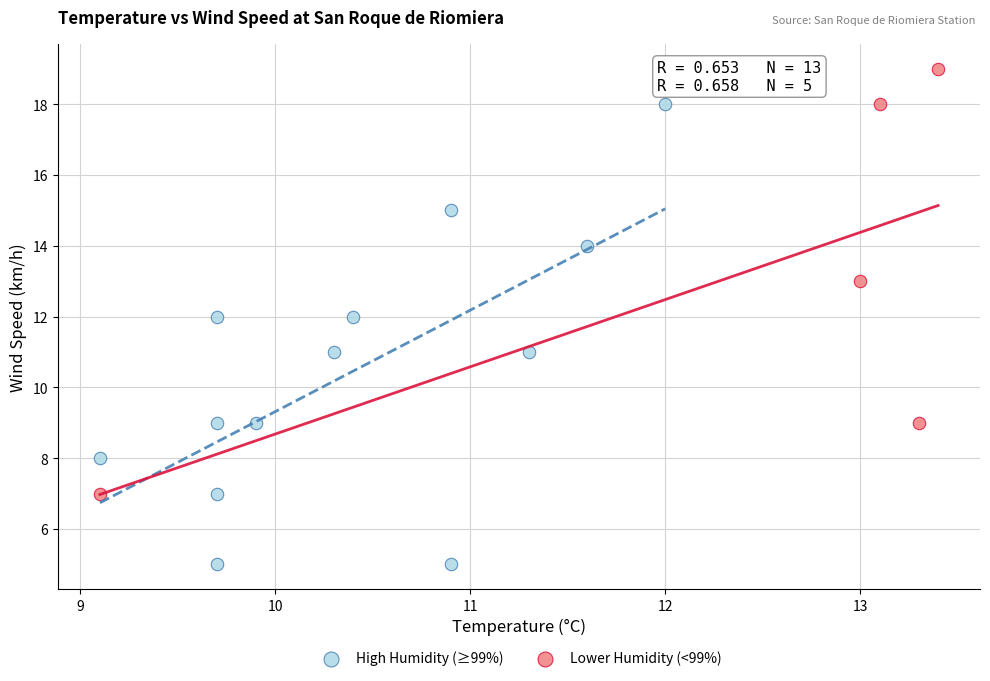

What are all the series names shown in the legend?

High Humidity (≥99%), Lower Humidity (<99%)